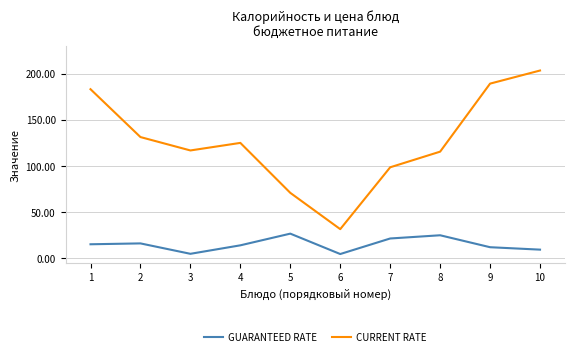

List the series in order of their peak value, highest first.

CURRENT RATE, GUARANTEED RATE